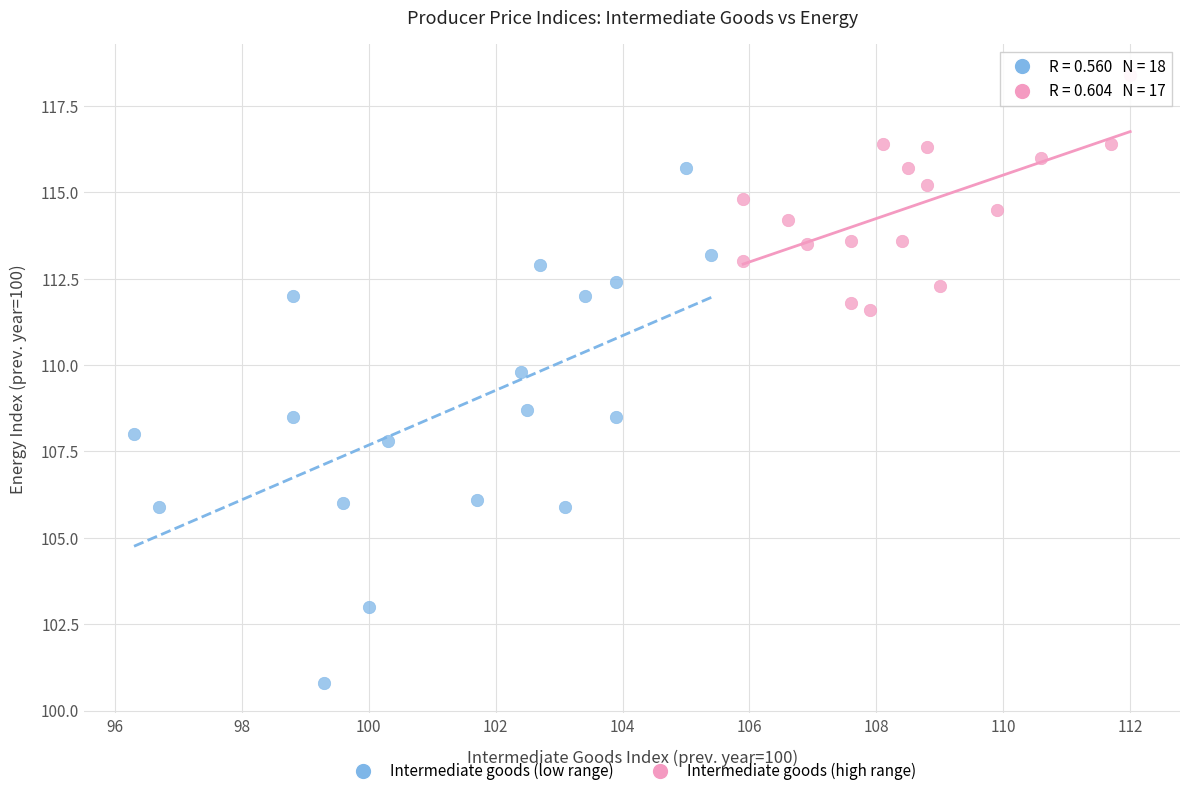

Which series contains the highest Y value?

Intermediate goods (high range)